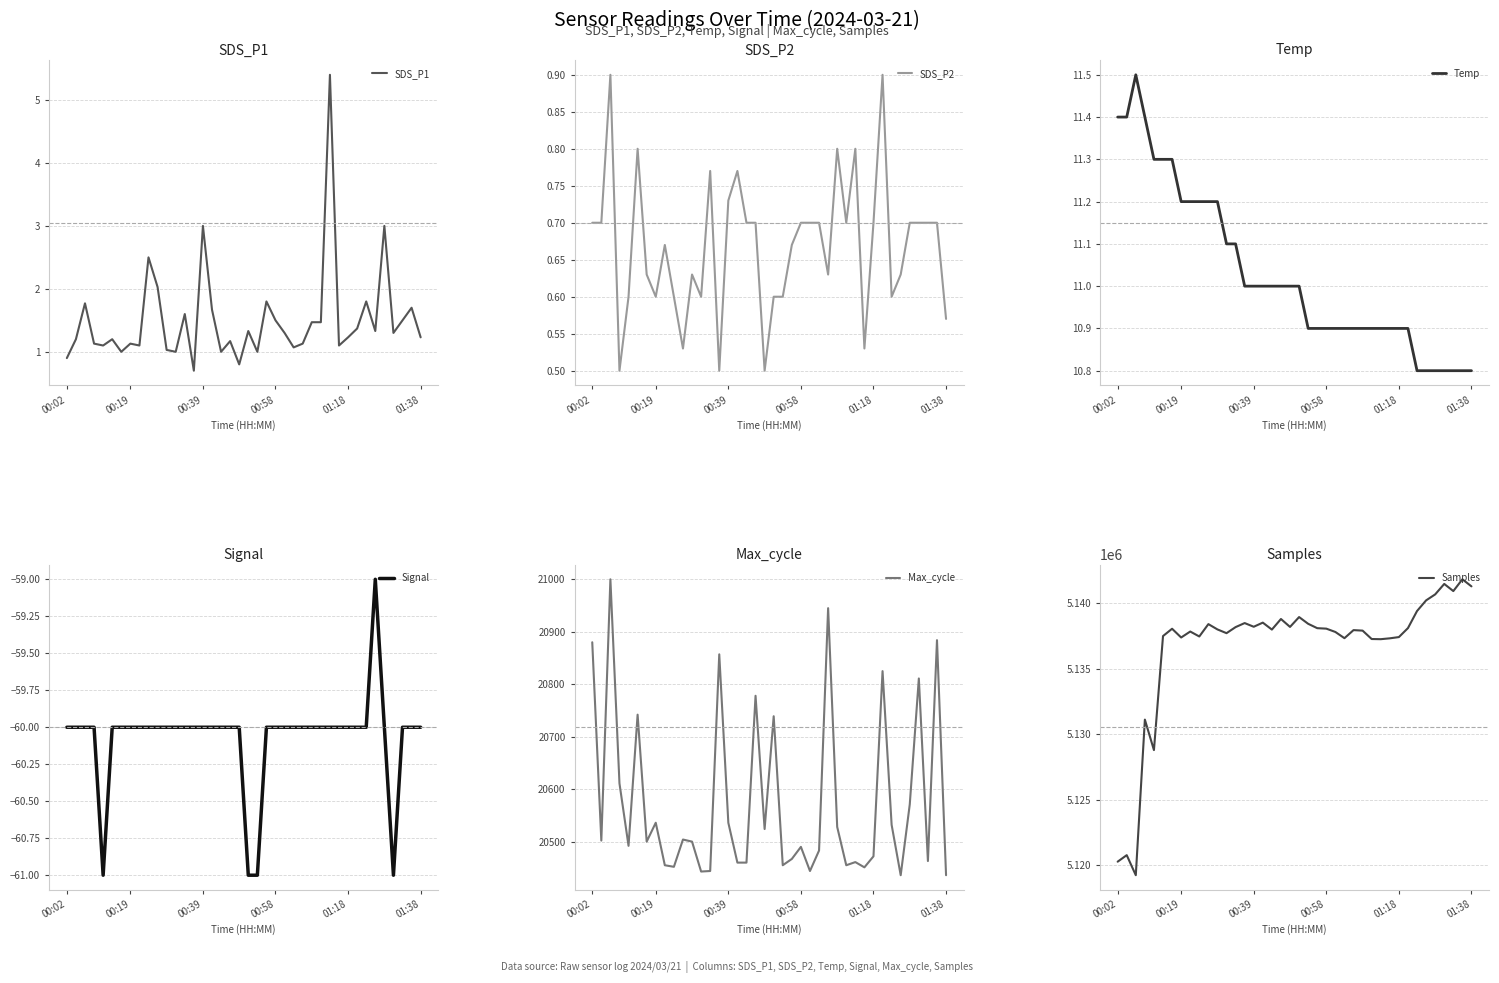

What is the minimum value for SDS_P1?

0.7